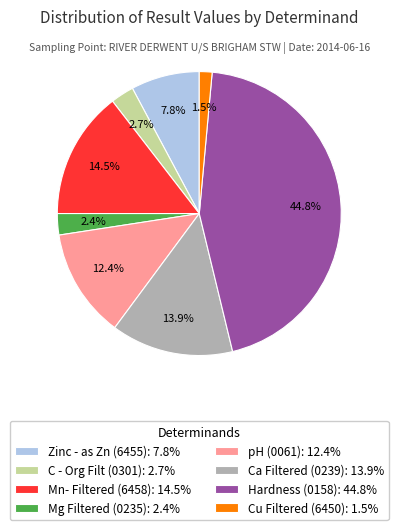

True or false: Mn- Filtered (6458) accounts for 3% of the total.

False